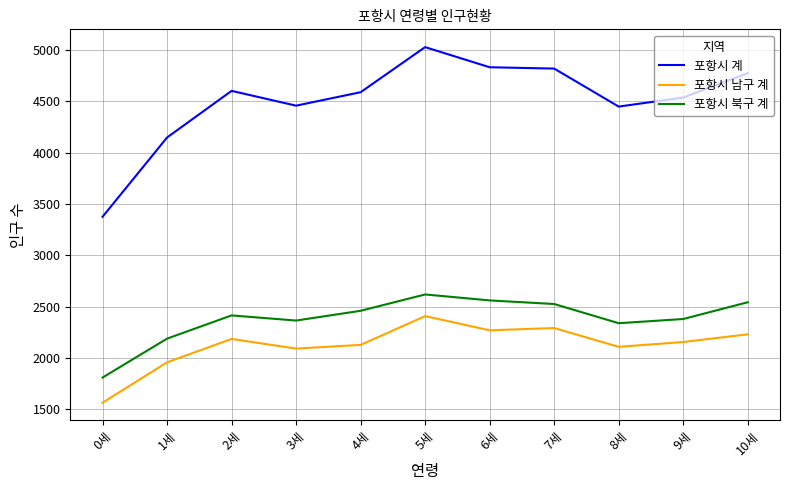

The value of 포항시 남구 계 at 2세 is 2186. True or false?

True